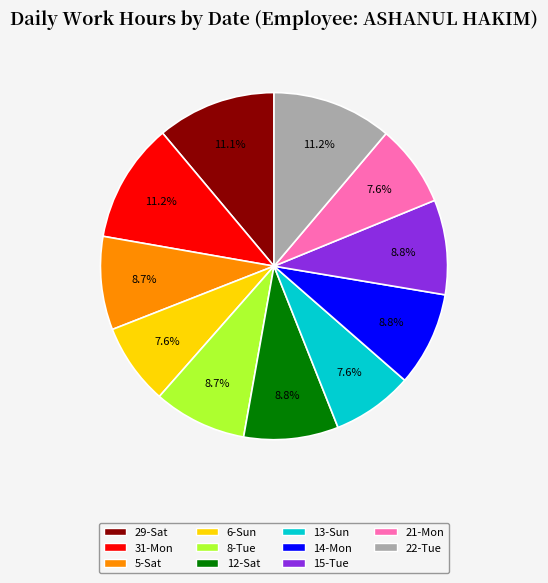

The 8-Tue slice represents 9% of the pie. True or false?

True